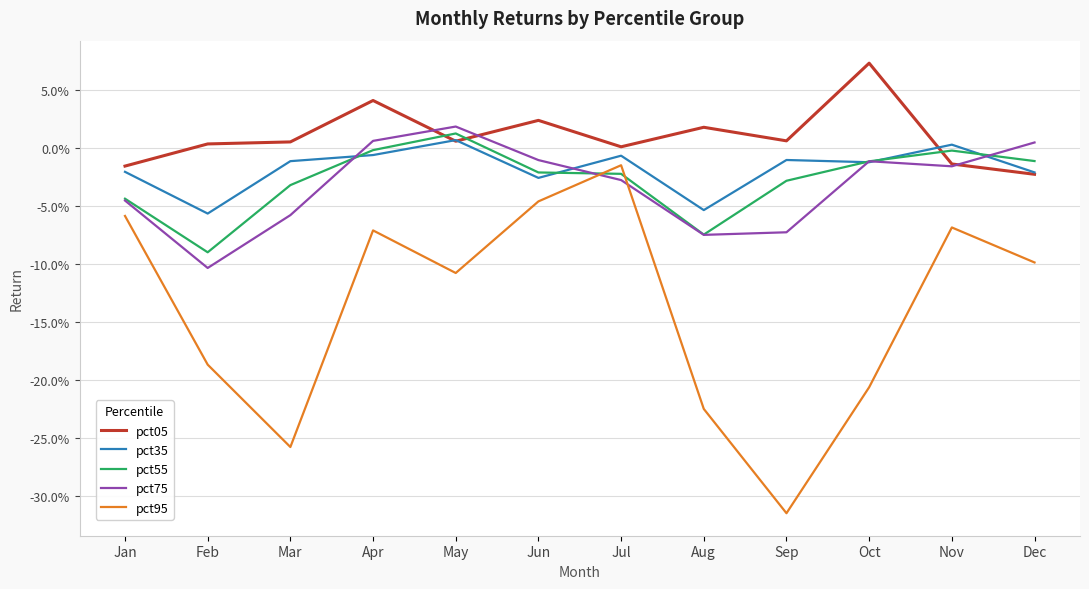

List the labels in order of pct75 value, smallest first.

Feb, Aug, Sep, Mar, Jan, Jul, Nov, Oct, Jun, Dec, Apr, May